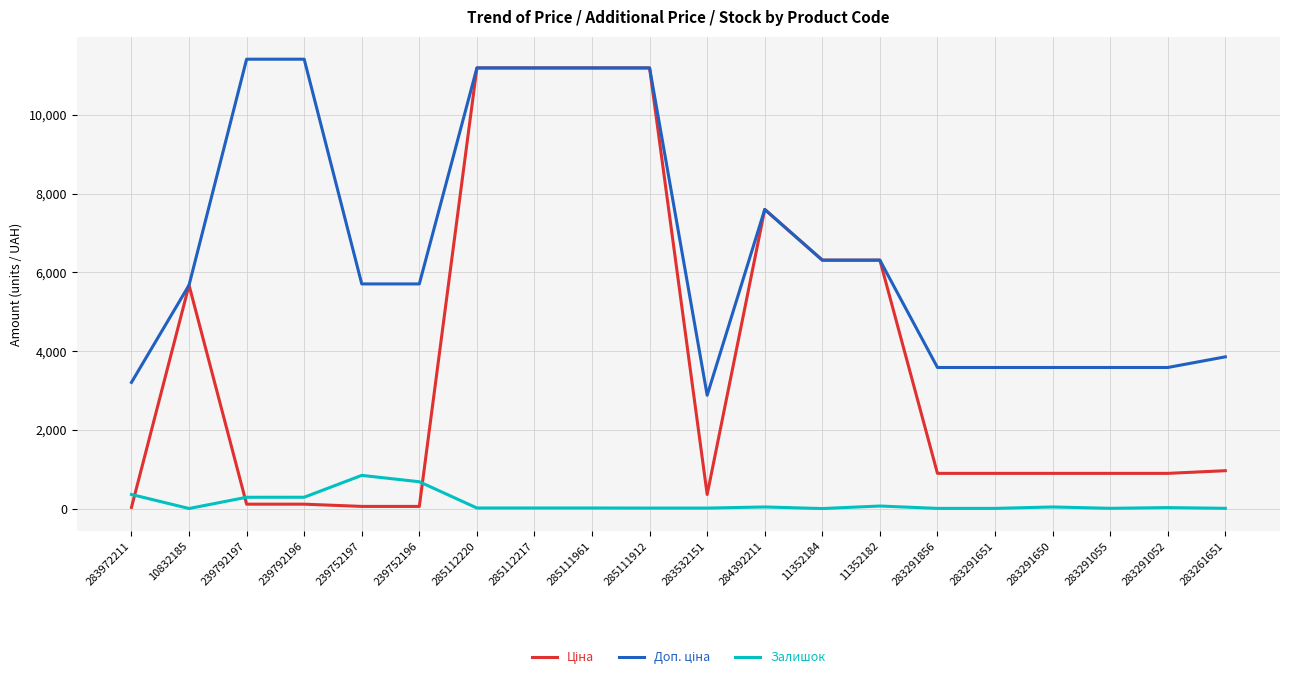

True or false: Залишок has a value of 289.0 at 239792197.

True